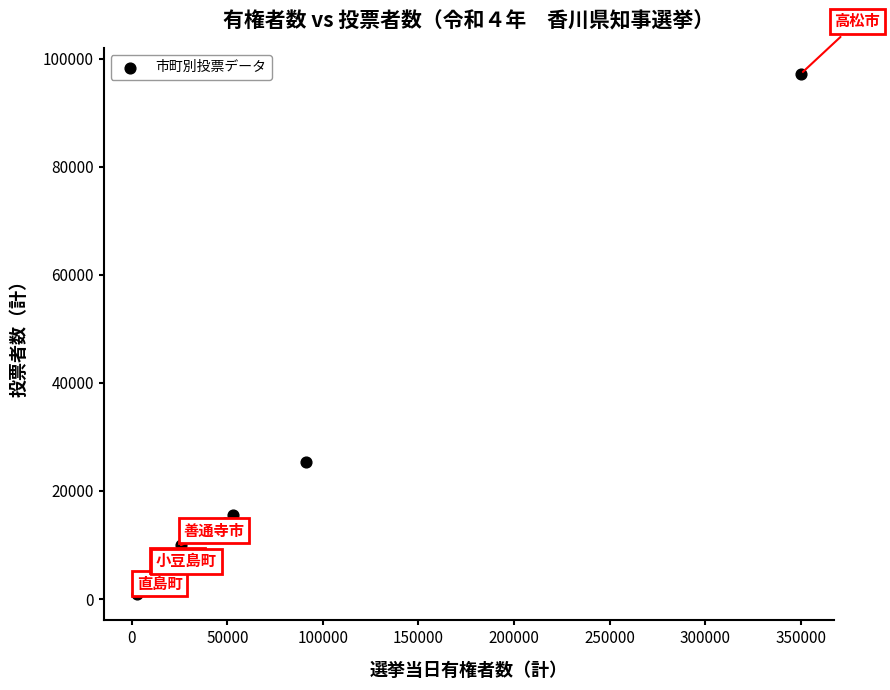

What Y value in the scatter plot is closest to 49029?

25292